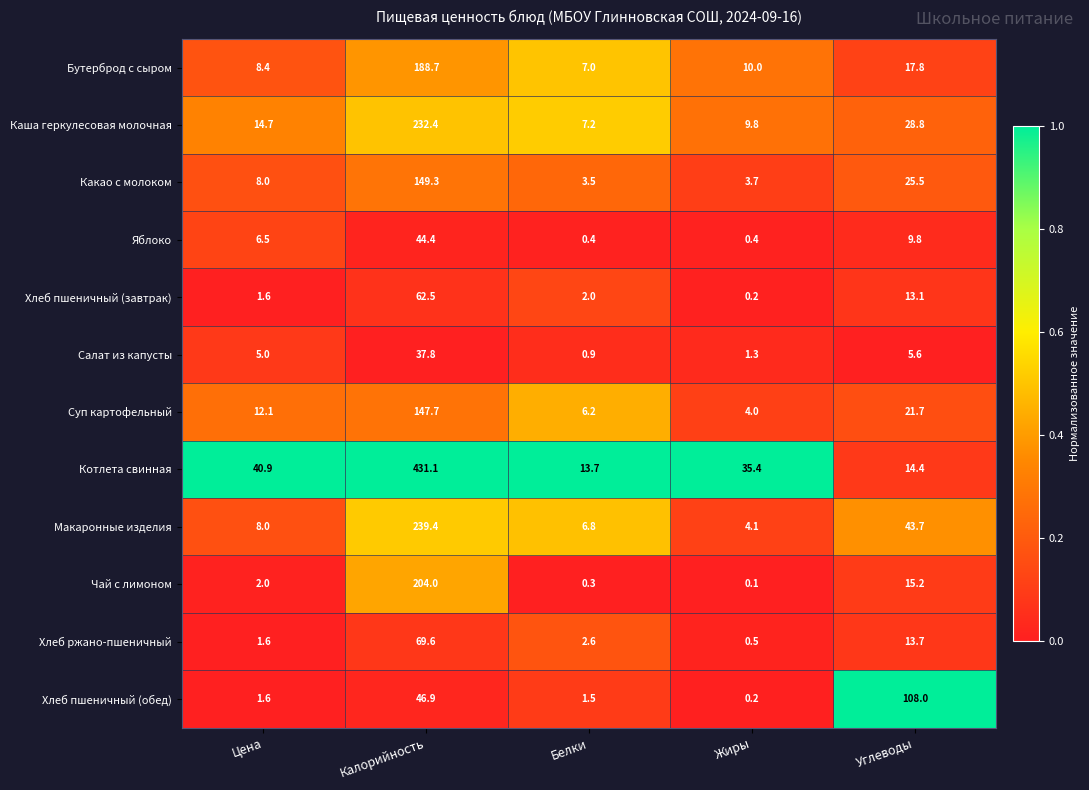

What is the maximum value for Хлеб пшеничный (обед)?

108.0